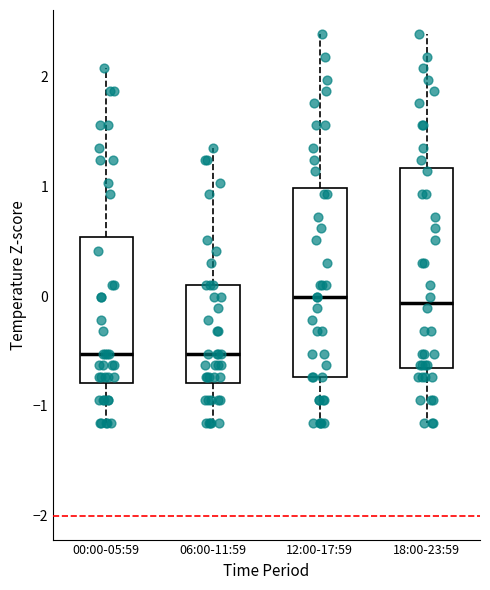

Which box is the tallest, from its lower edge to its upper edge?

18:00-23:59